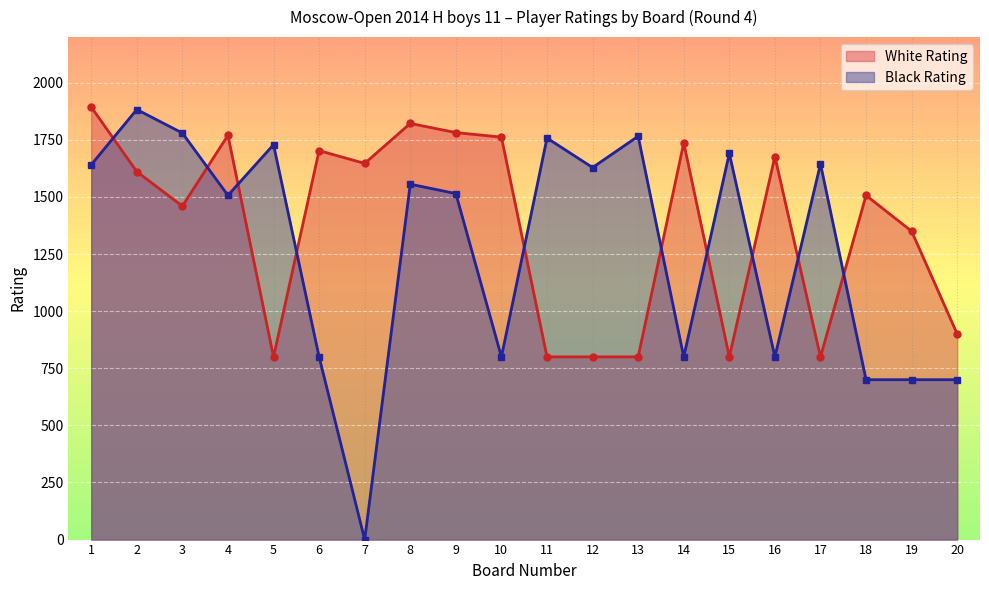

What is the value of the White Rating point at the 15th from the left?

800